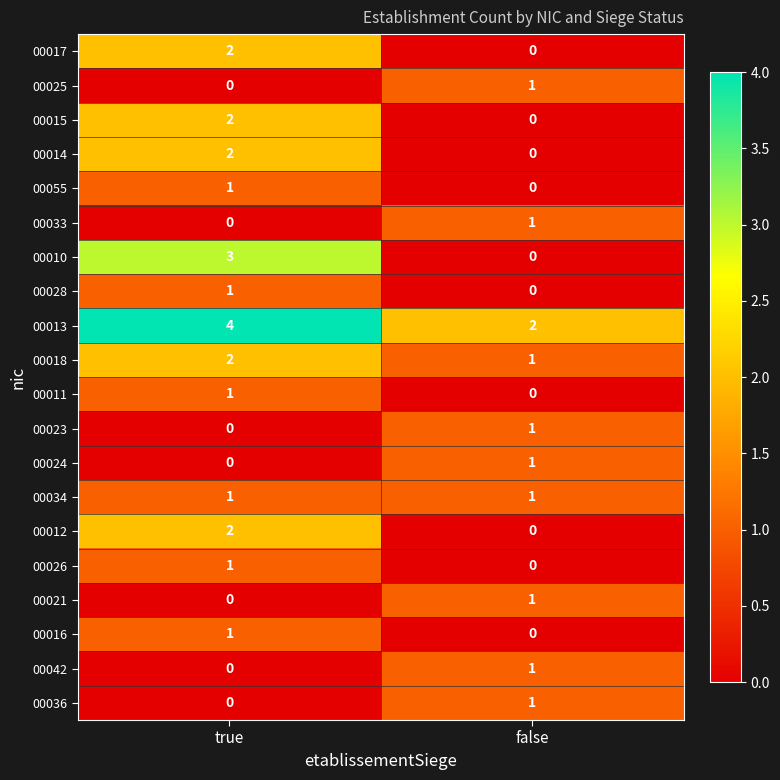

Is it true that 00023 equals 1 at false?

True